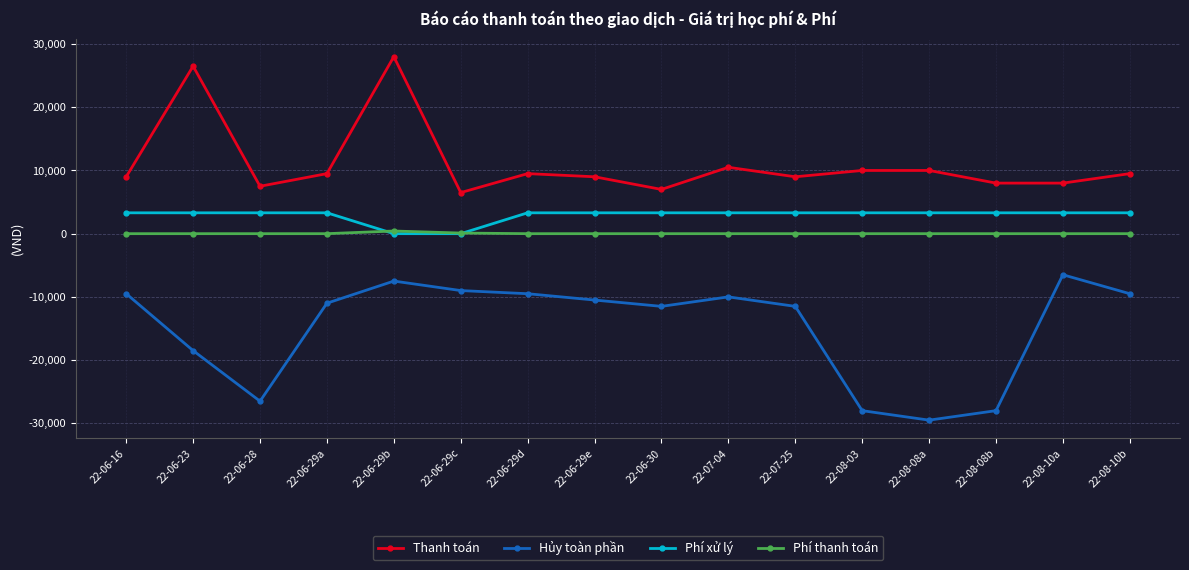

What is the spread (max minus min) of values at 22-07-04?

20500